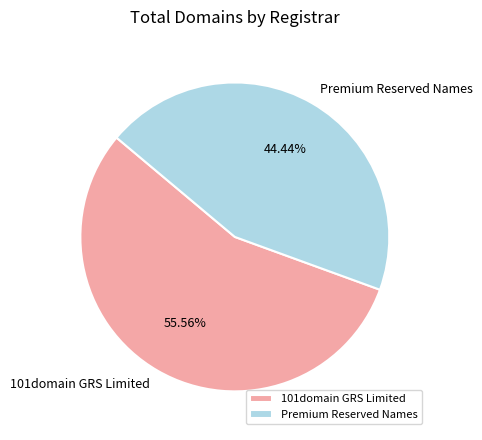

Approximately how many times larger is the value at Premium Reserved Names compared to 101domain GRS Limited?

0.8